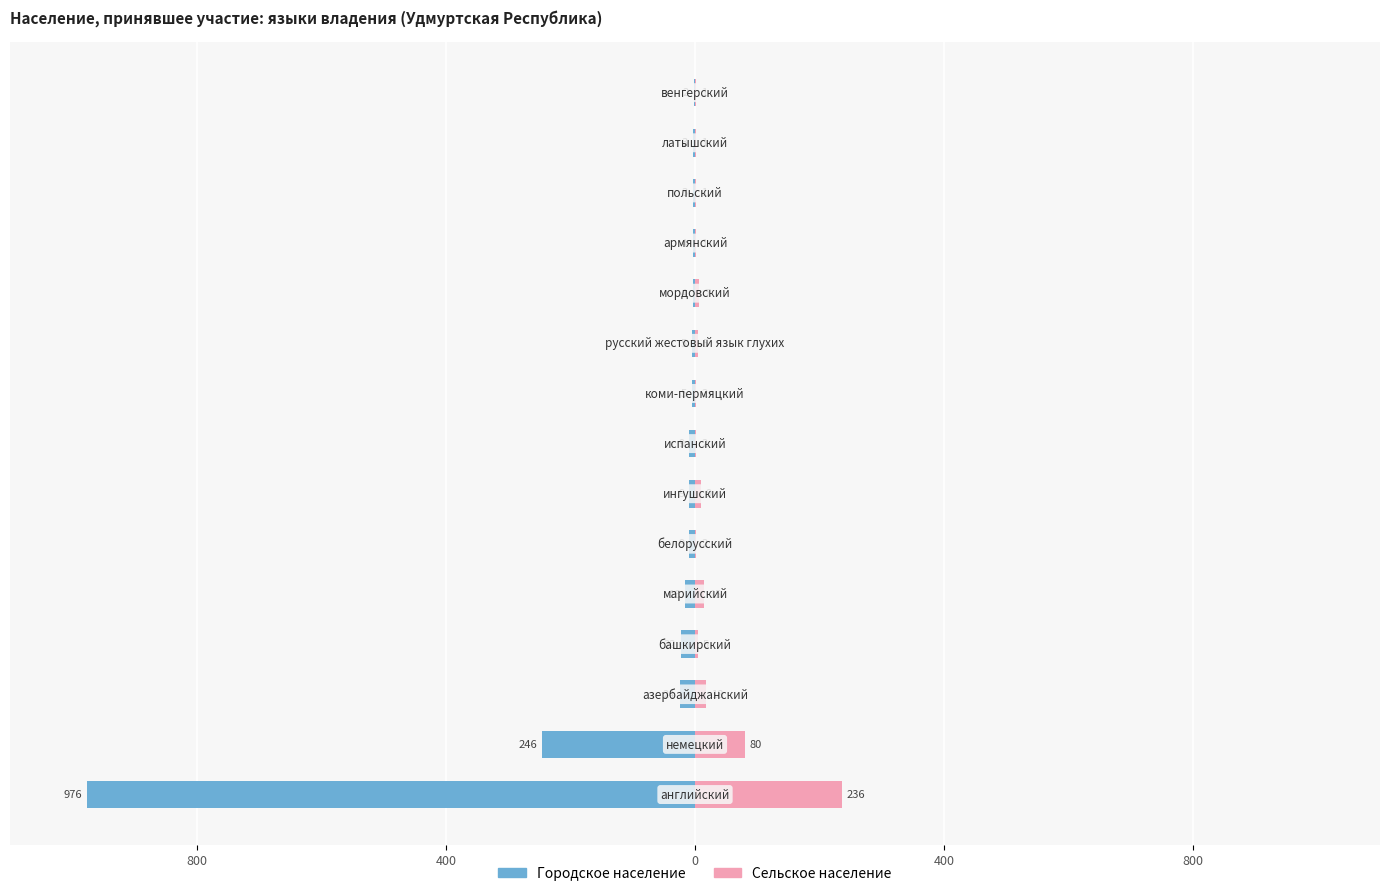

What is the difference between the second highest and minimum values in the Сельское население series?

79